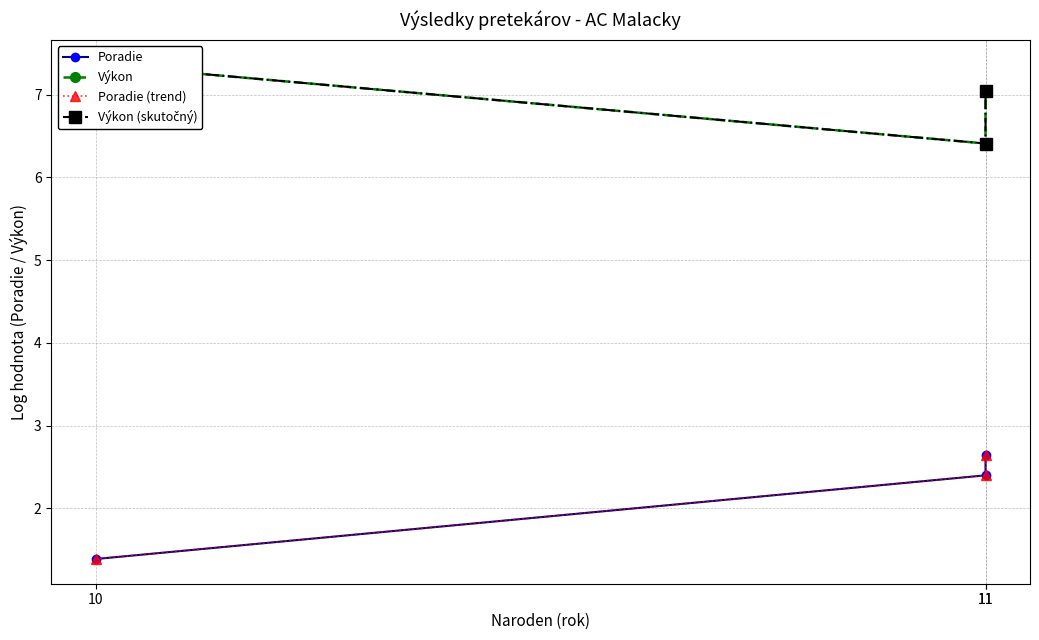

What are all the series names shown in the legend?

Poradie, Výkon, Poradie (trend), Výkon (skutočný)